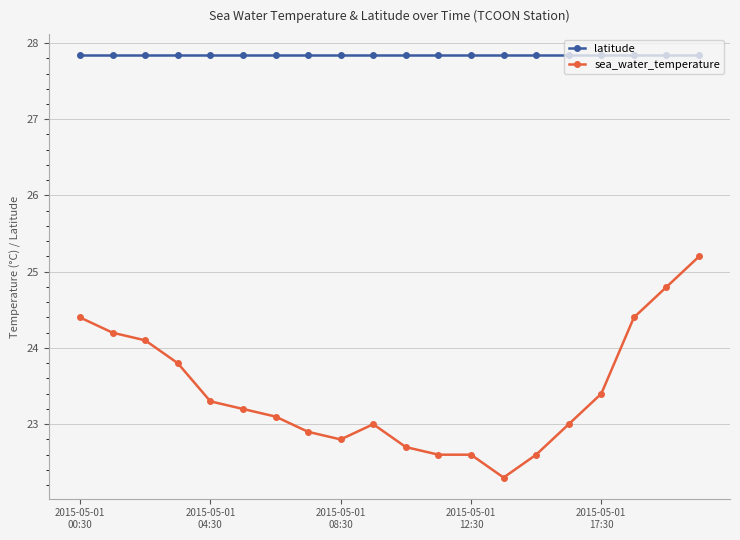

List the series in order of their overall mean, highest first.

latitude, sea_water_temperature